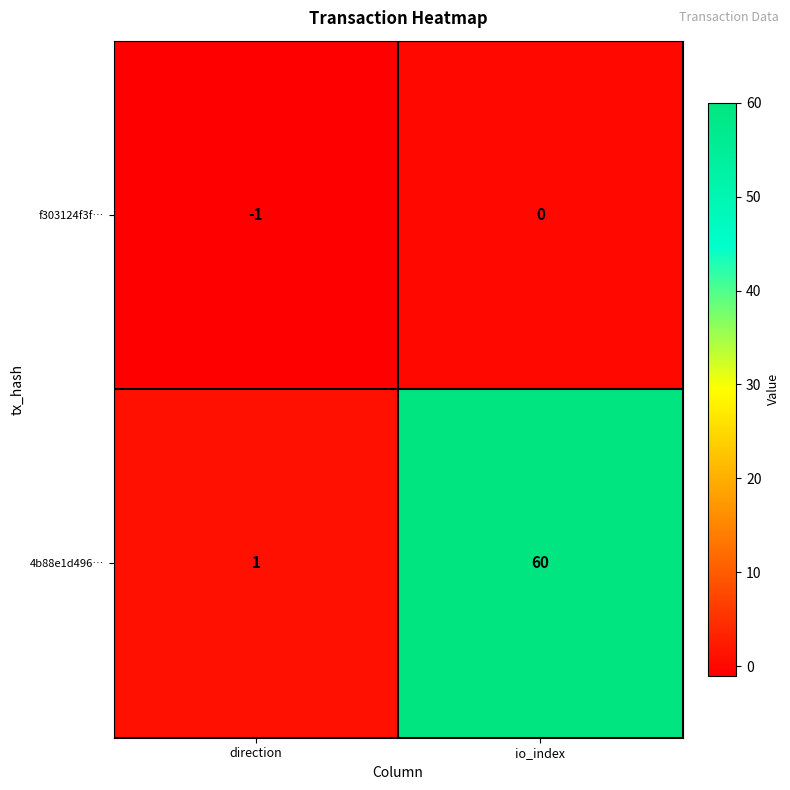

At which label does f303124f3f… reach its minimum?

direction